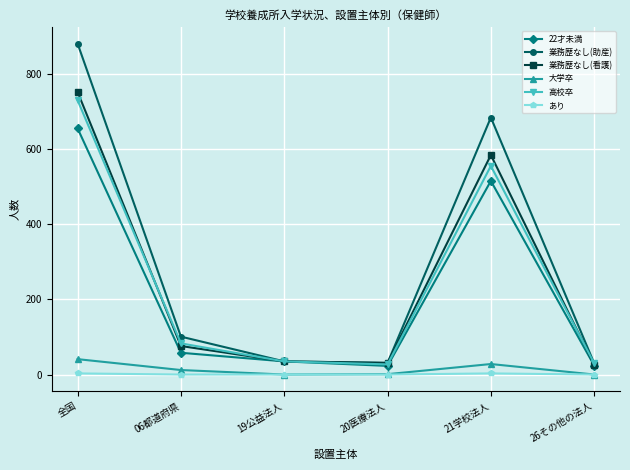

At which category is the sum across all series the highest?

全国